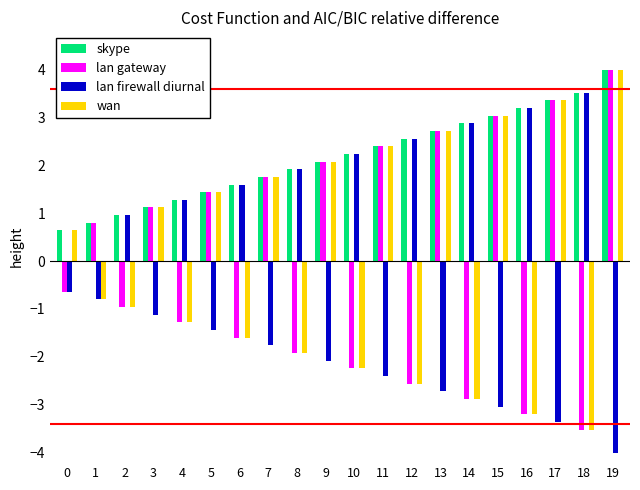

True or false: lan gateway has a value of -3.5 at 18.

True